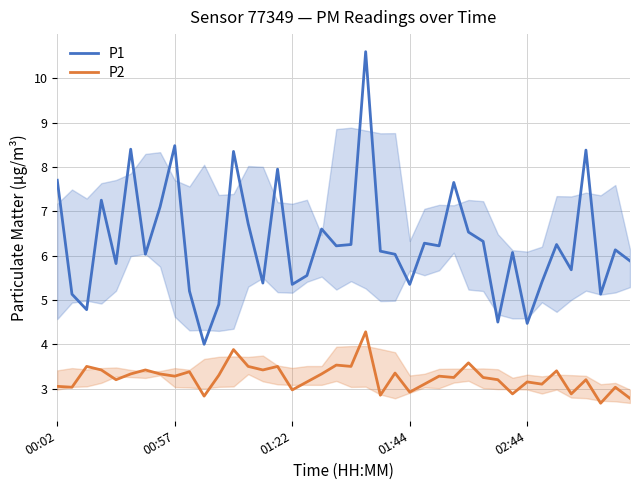

Rank the series by their average value, from highest to lowest.

P1, P2